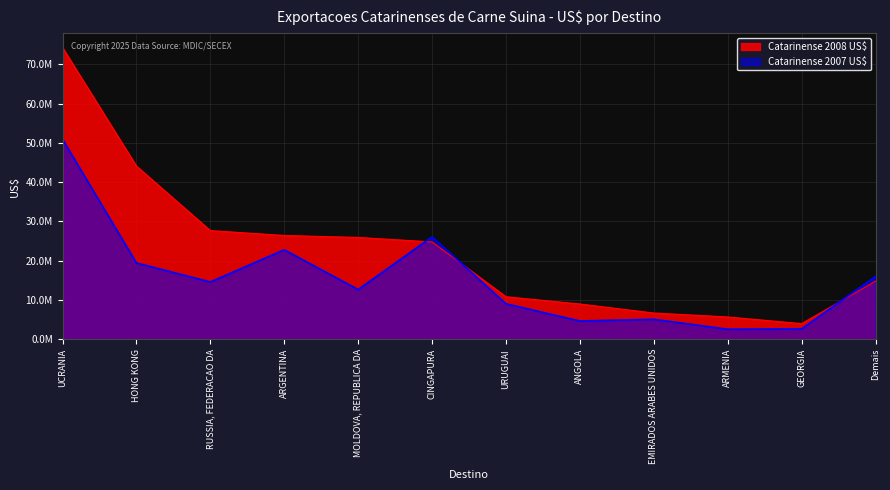

How many lines are shown in the chart?

2